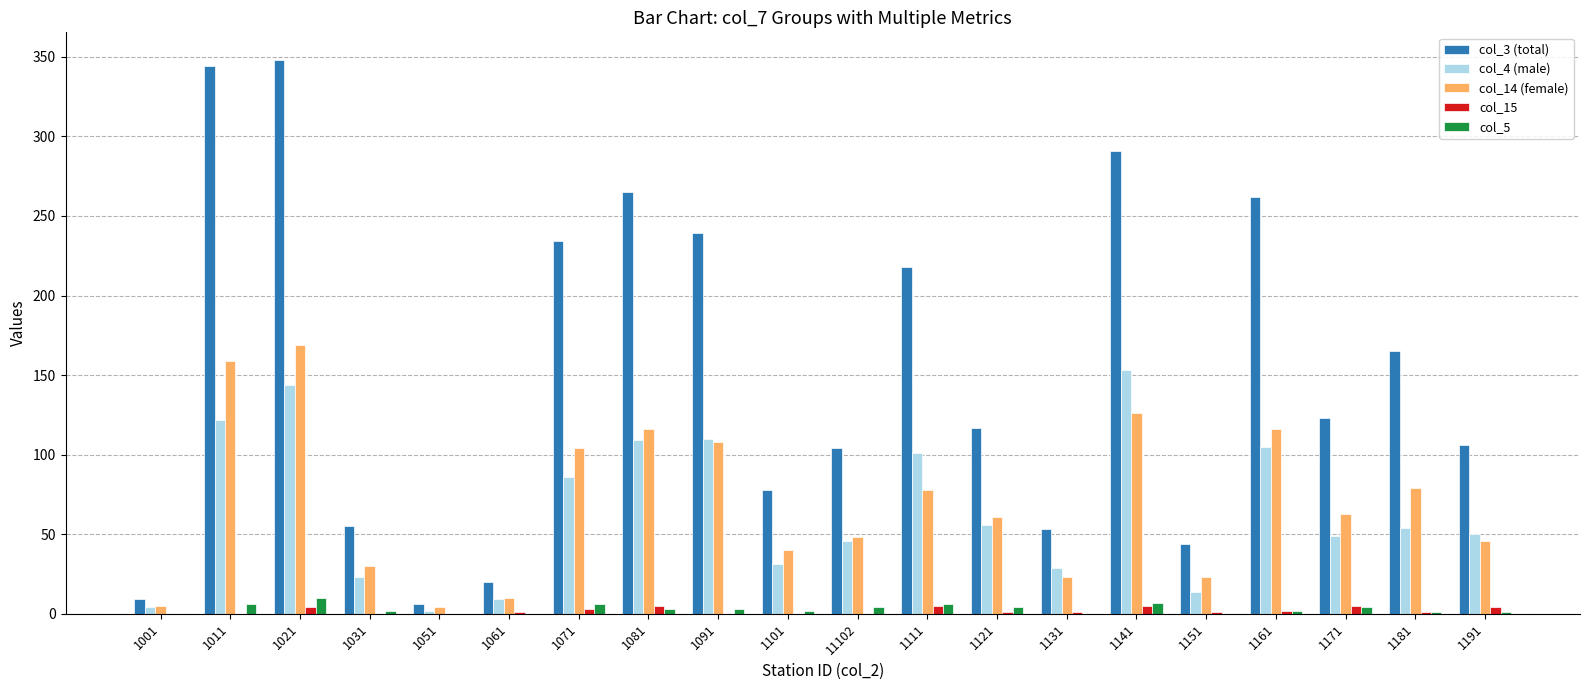

True or false: col_4 (male) has a value of 30 at 1181.

False